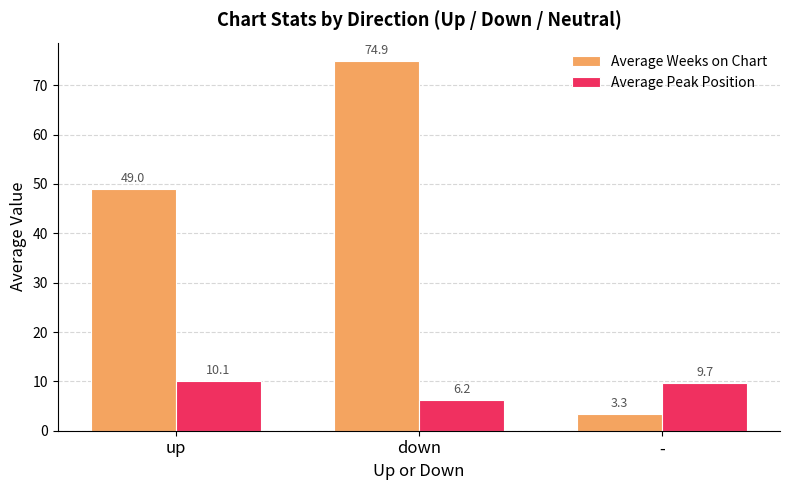

Which series has the widest spread of values?

Average Weeks on Chart